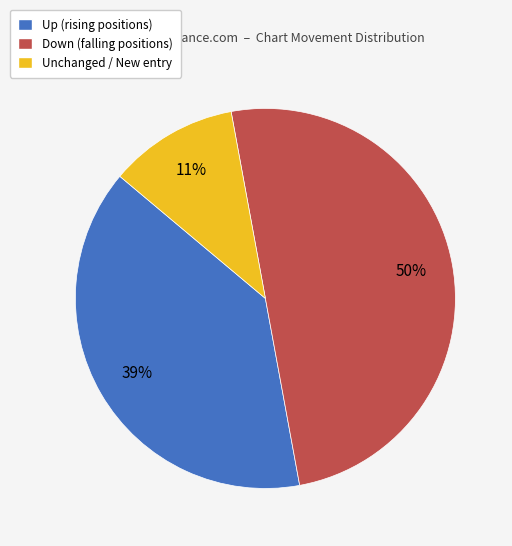

To the nearest percent, what is the average slice percentage?

33%